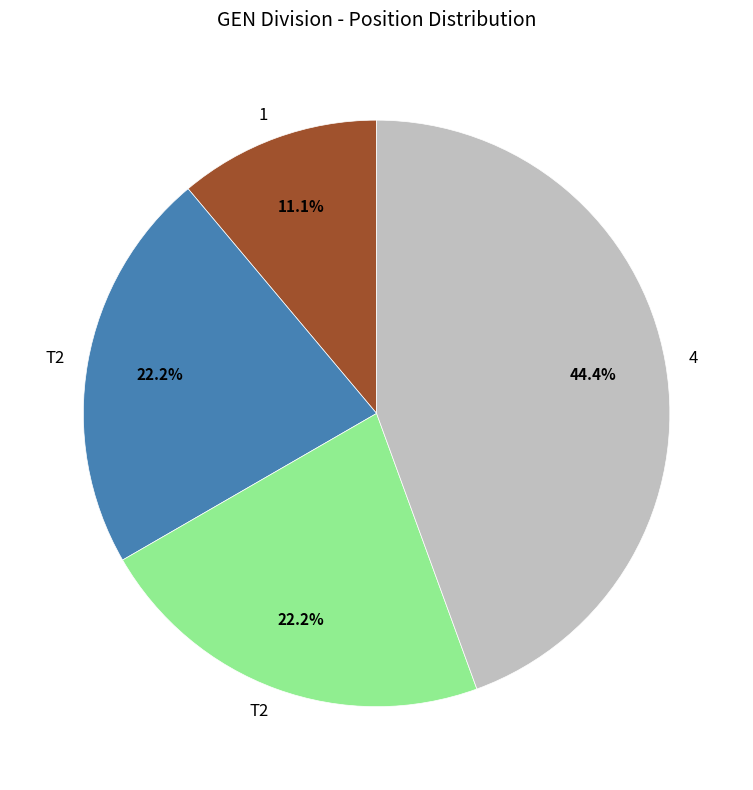

Does any single category account for the majority?

No